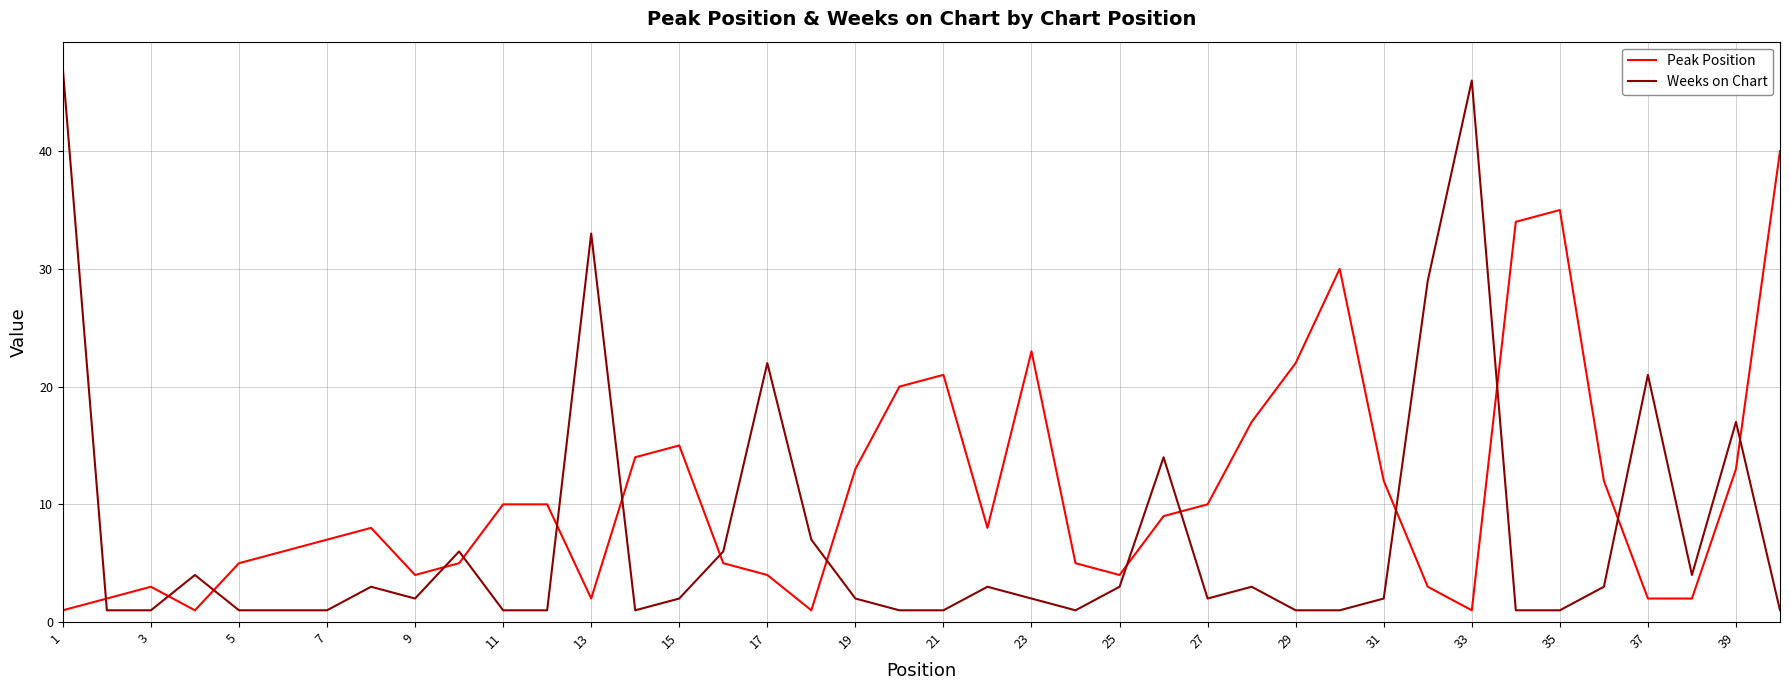

Rank the series by their maximum value, from highest to lowest.

Weeks on Chart, Peak Position